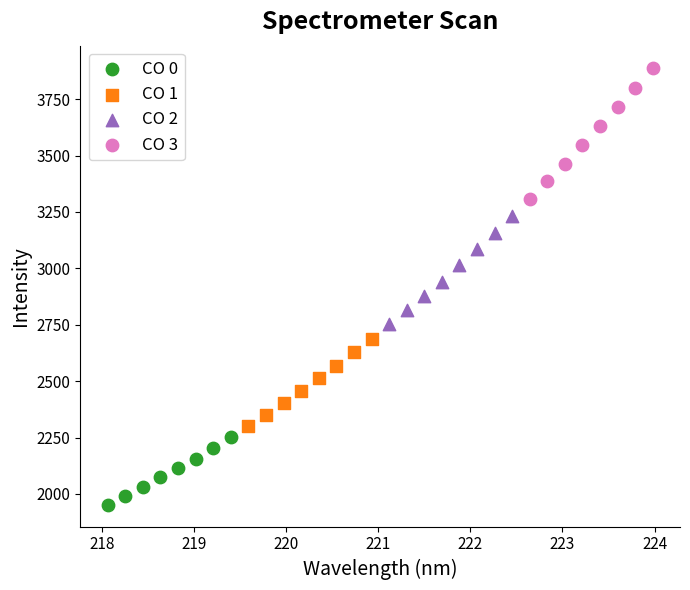

Which series has the largest Y range (max minus min)?

CO 3